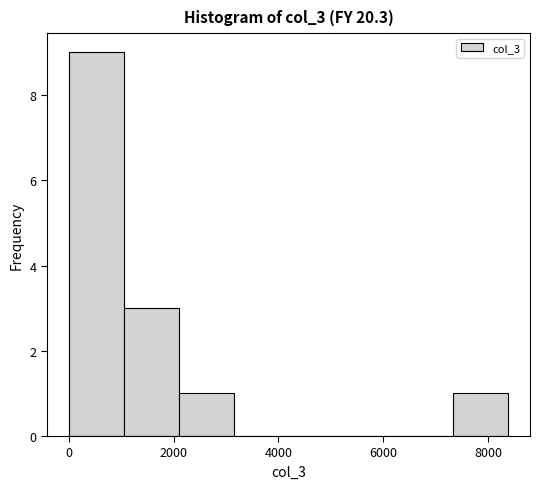

Over which range of the x-axis is the bar tallest?

0 to 1000